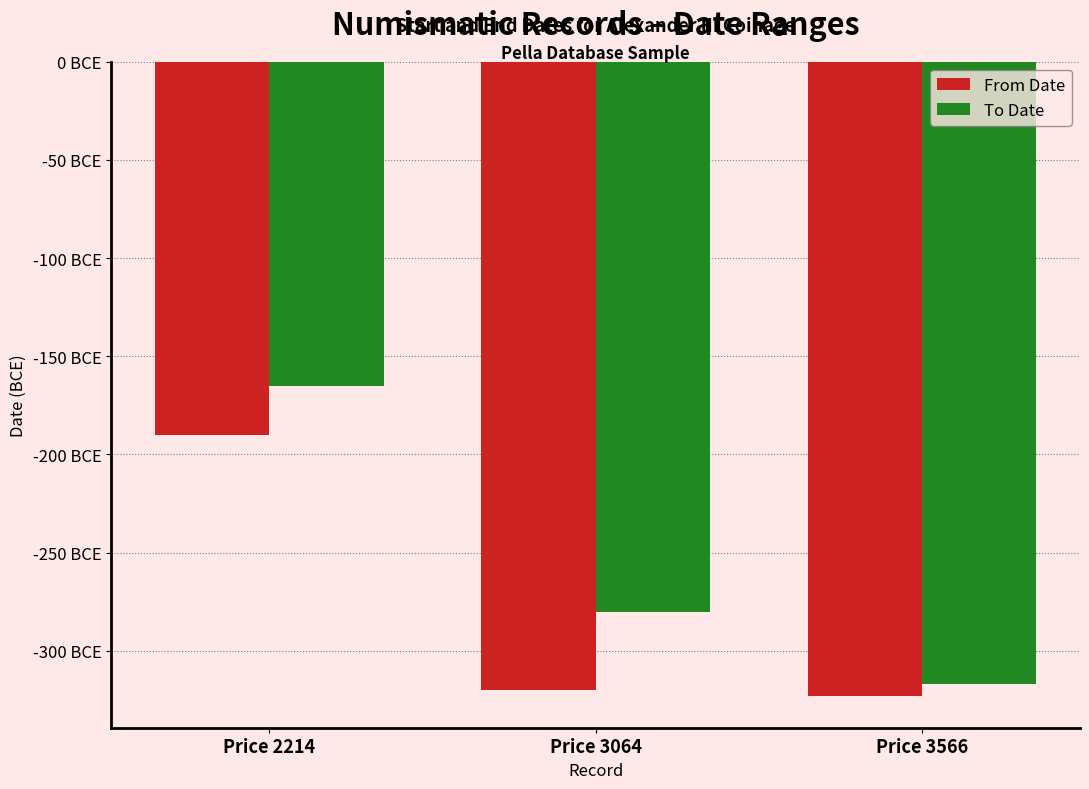

List the series in order of their overall mean, highest first.

To Date, From Date